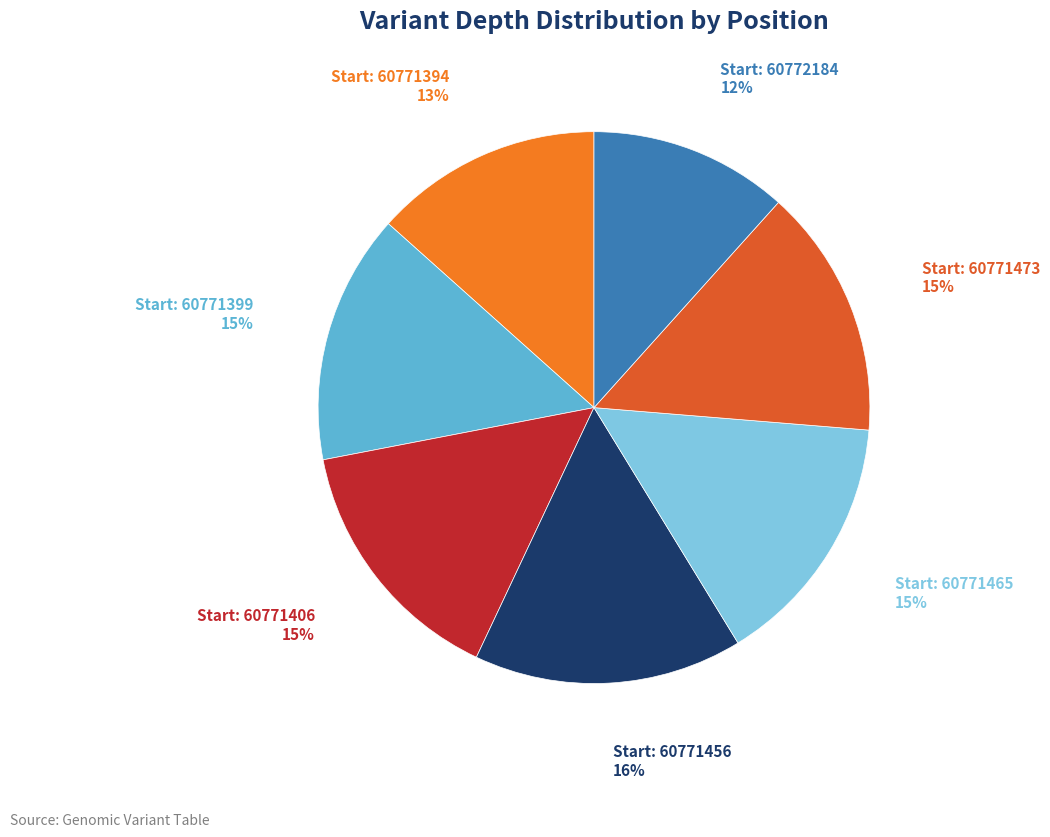

Do 60771456 and 60771406 together represent more than half of the pie?

No